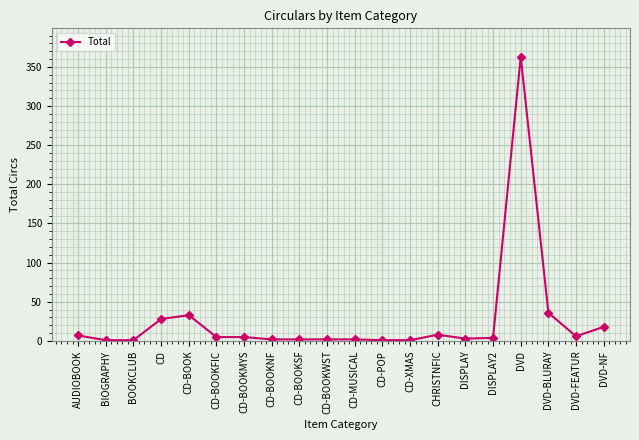

True or false: there are more than 0 points higher than both neighbors.

True